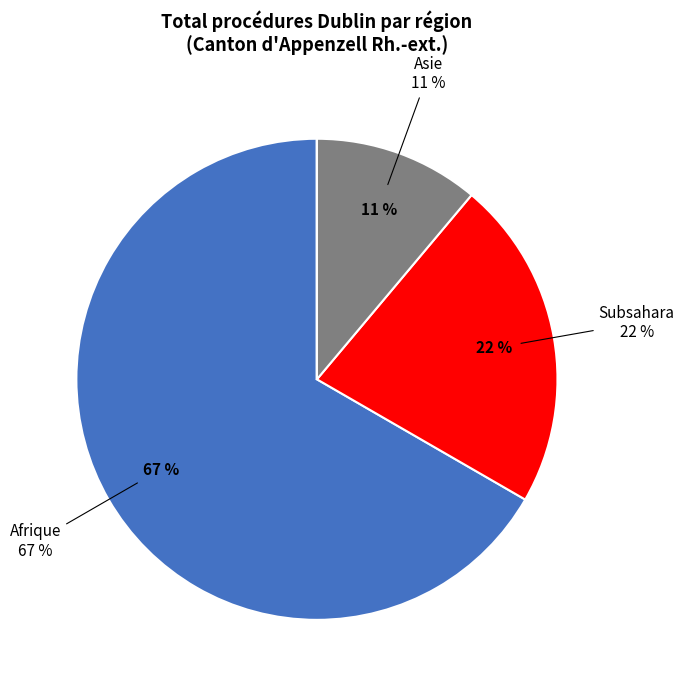

Is there a majority slice in this chart?

Yes